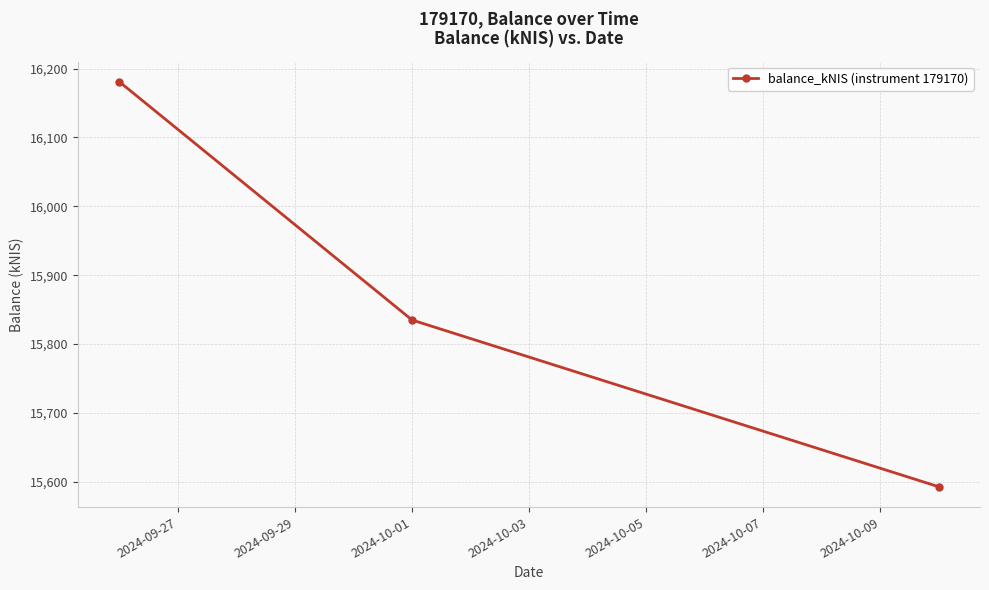

What is the sum of all values?

47608.7